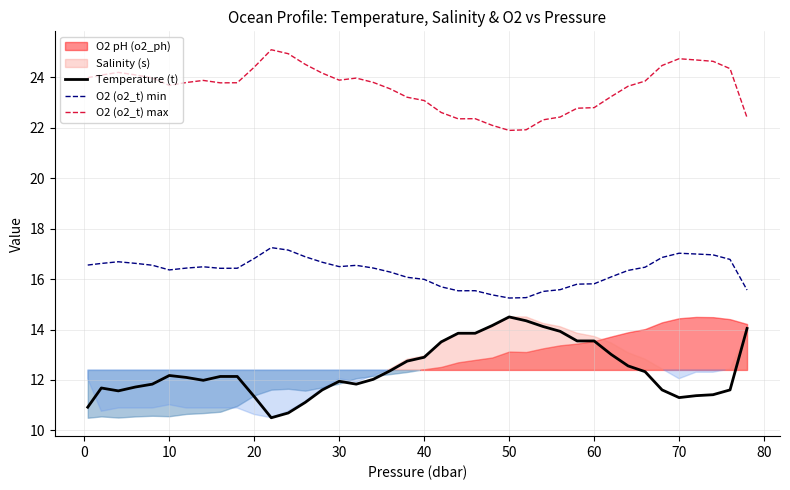

True or false: Temperature (t) and O2 (o2_t) max cross at least once.

False